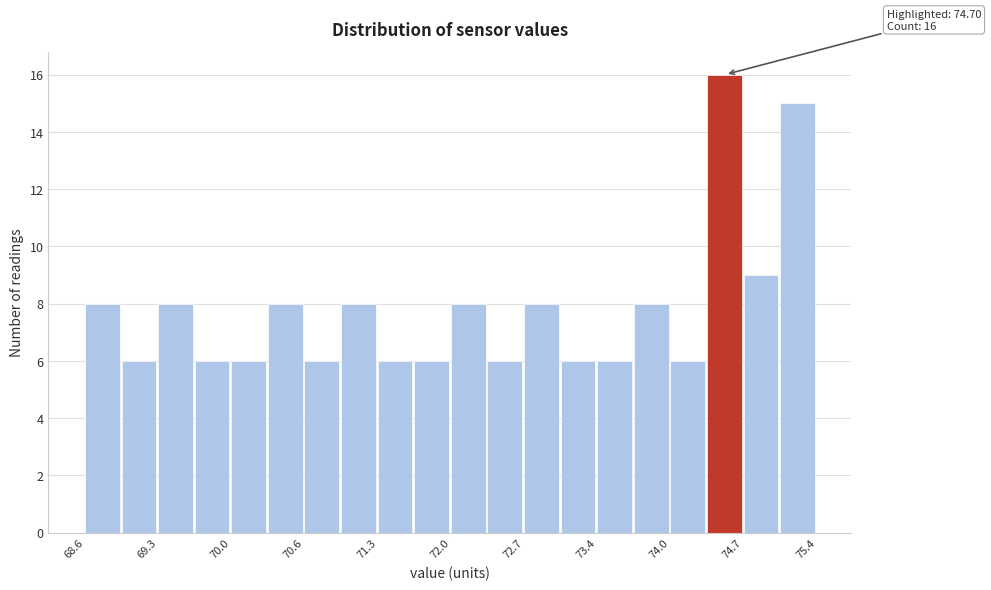

Read against the x-axis, roughly where is the centre of the tallest bar?

74.5